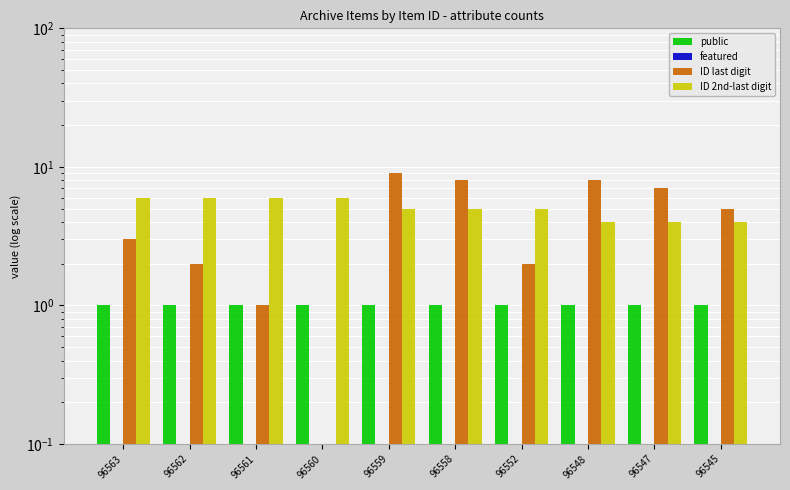

Where is ID last digit nearest to the value 4?

96563